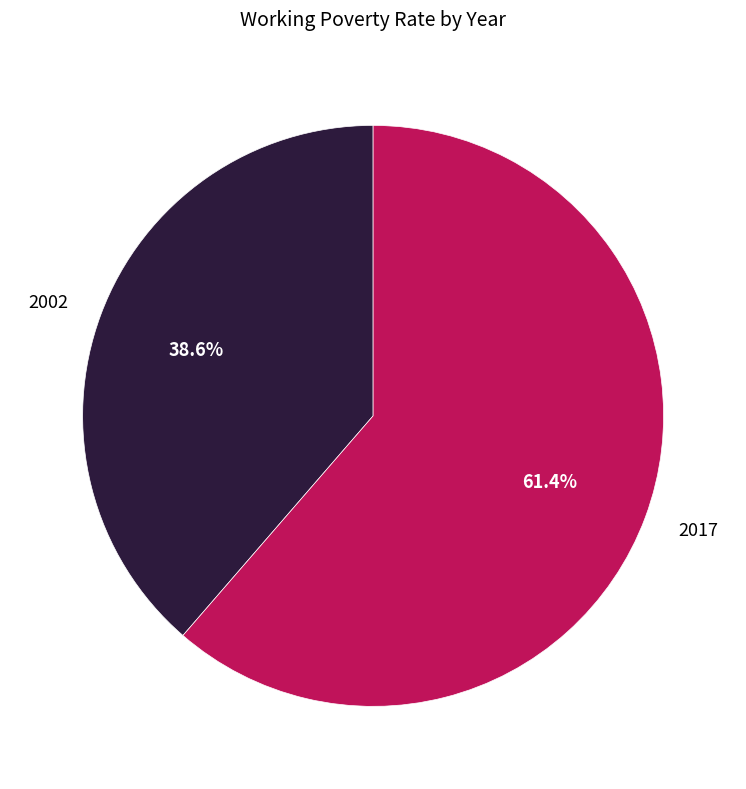

Rank the categories by value from lowest to highest.

2002, 2017